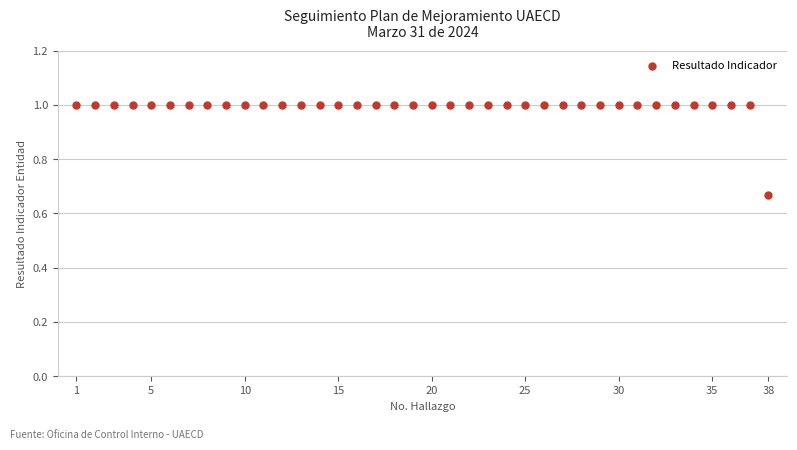

What is the range of Y values (max minus min)?

0.3